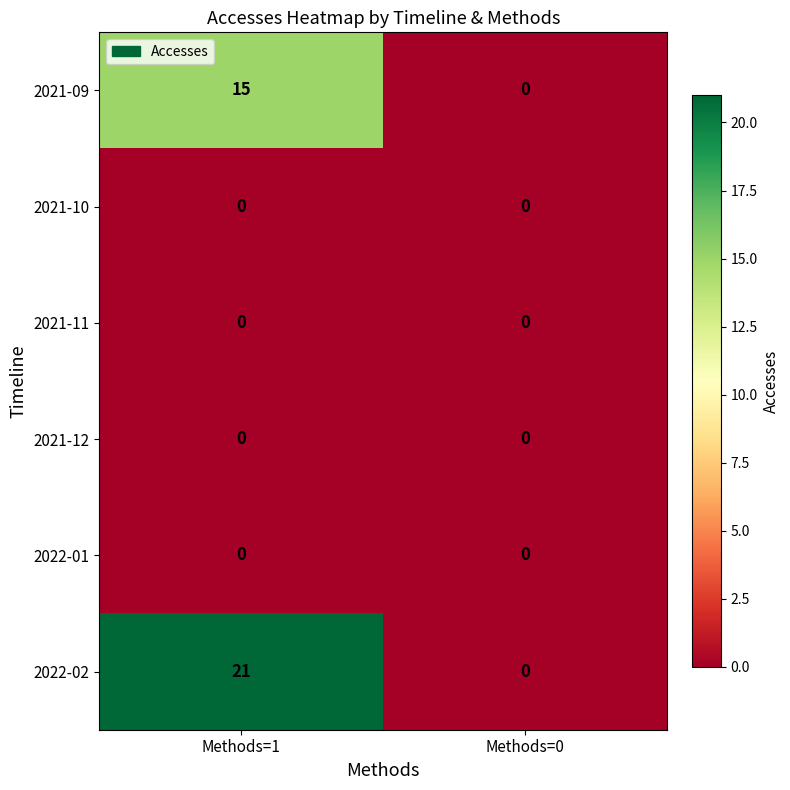

The value of 2022-02 at Methods=1 is 38. True or false?

False